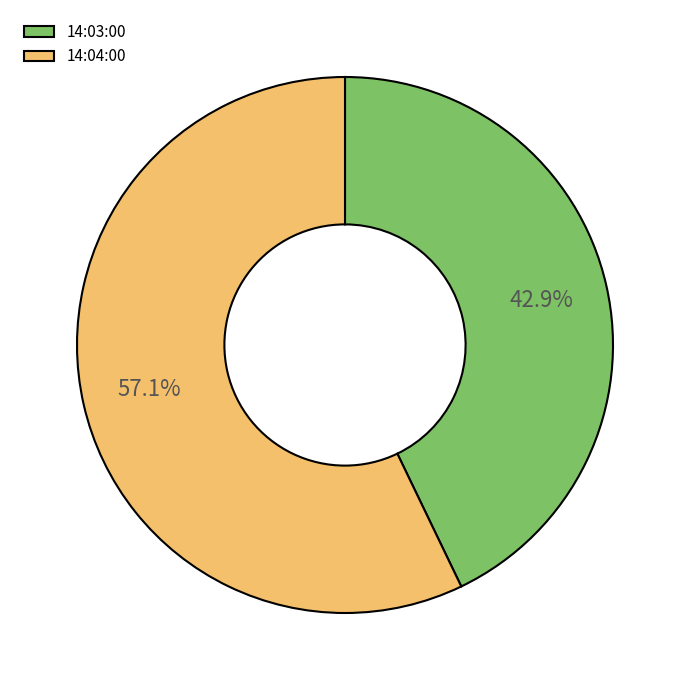

Rank the categories by value from lowest to highest.

14:03:00, 14:04:00